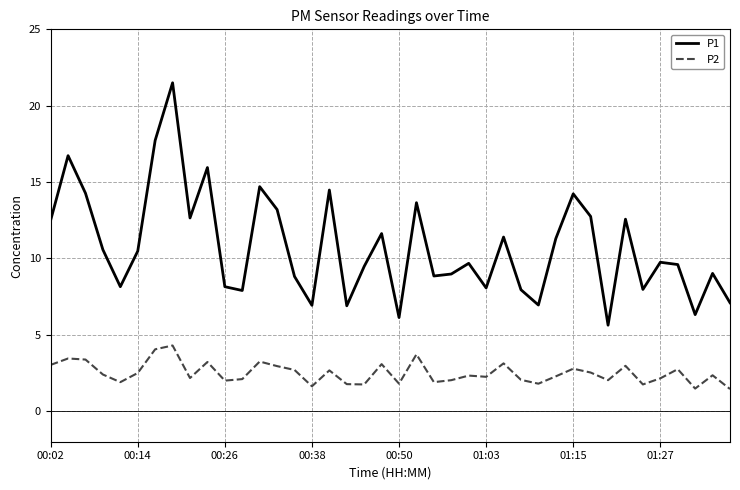

True or false: P1 and P2 intersect in this chart.

False